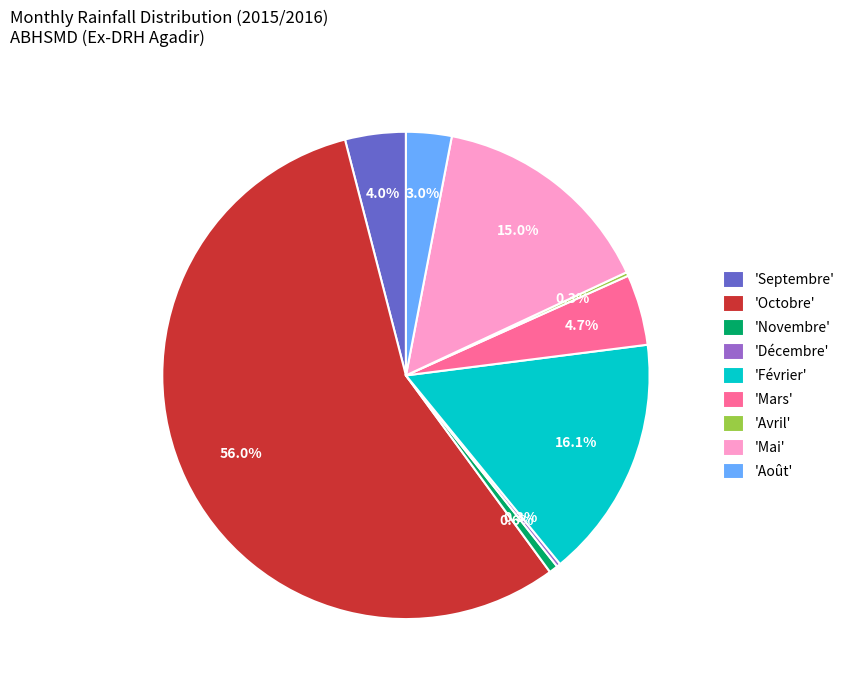

What percentage do 'Août' and 'Mars' together represent?

7.7%